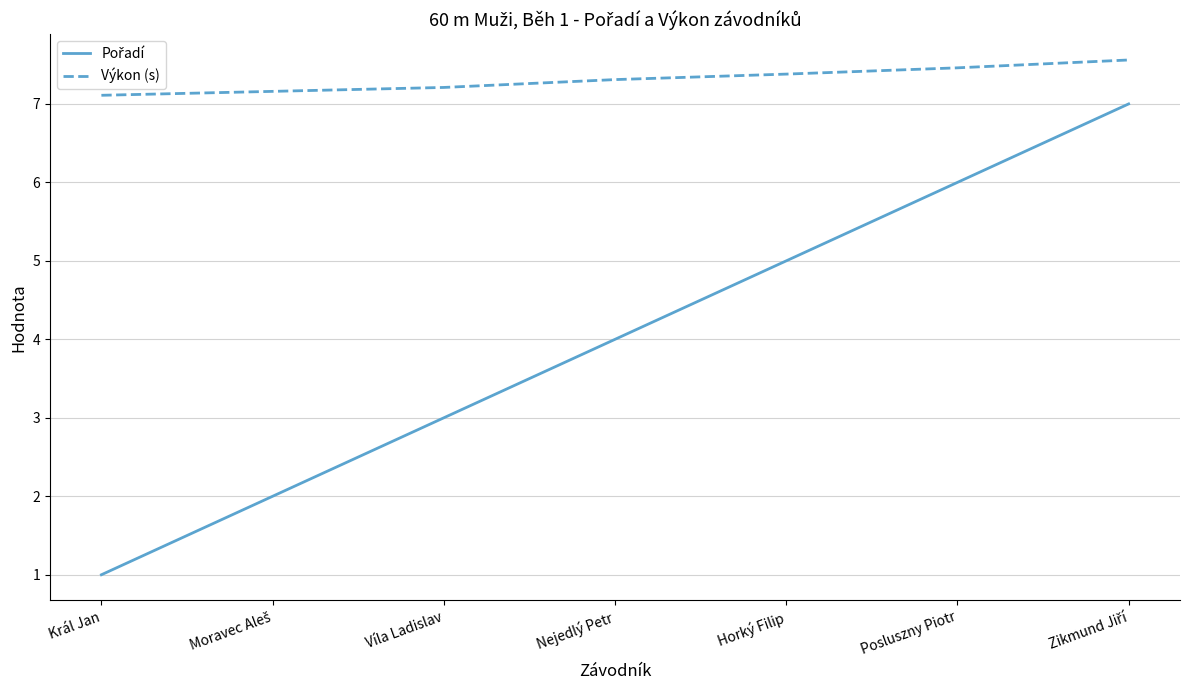

Is it true that Výkon (s) equals 7.5 at Posluszny Piotr?

True